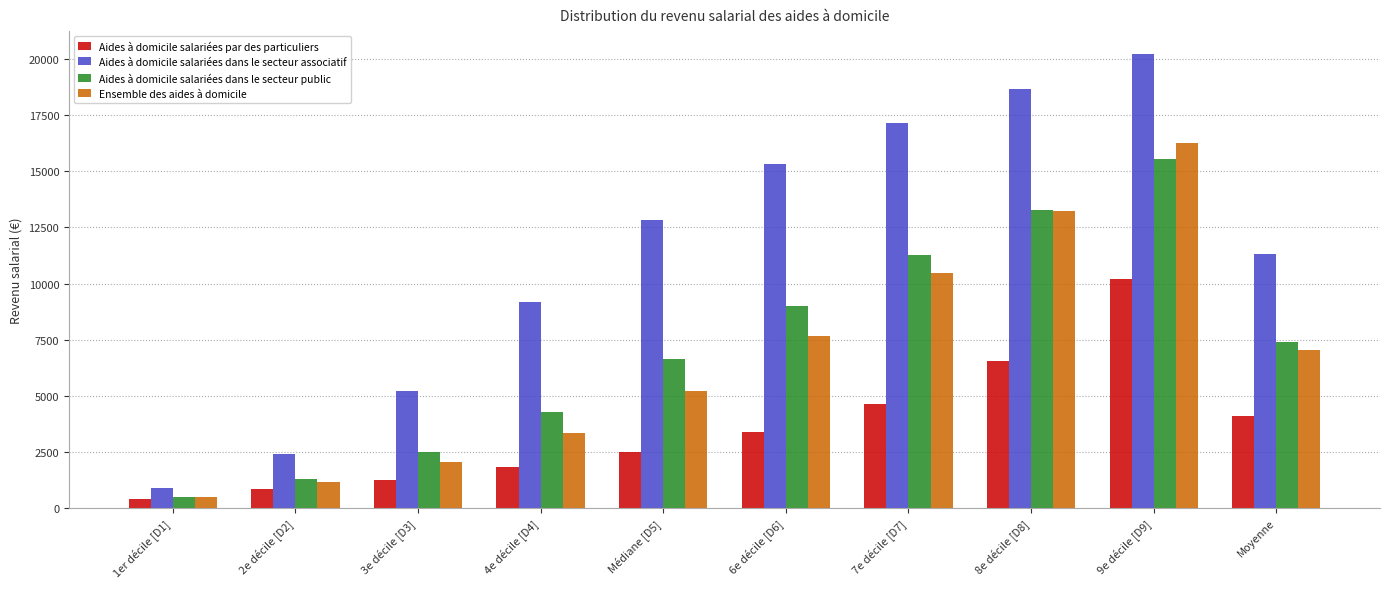

Does the chart contain any negative values?

No